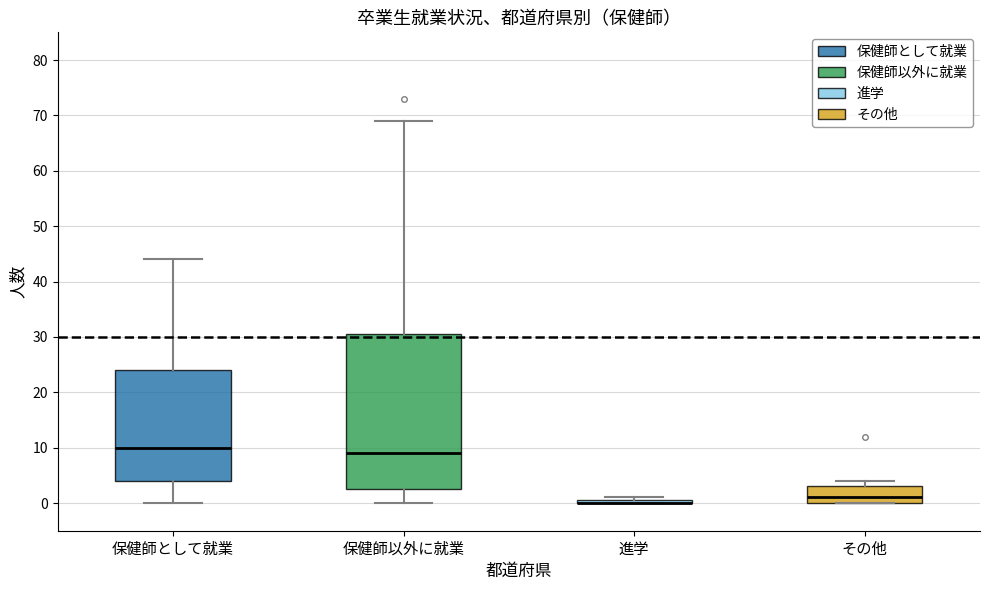

Reading left to right, read every box against the y-axis: the position of its median line, the range the box covers, and the ends of its whiskers. The values are not printed on the chart, so give them approximately, as read against the axis.

保健師として就業: median 10, box 4 to 24, whiskers 0 to 44
保健師以外に就業: median 9, box 3 to 31, whiskers 0 to 69
進学: box collapsed to a line at 0, whiskers 0 to 1
その他: median 1, box 0 to 3, whiskers 0 to 4